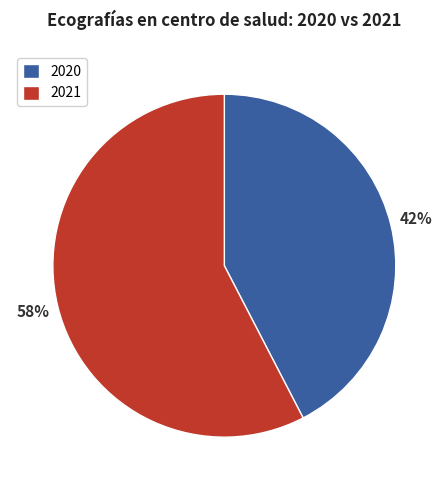

What is the majority slice?

2021